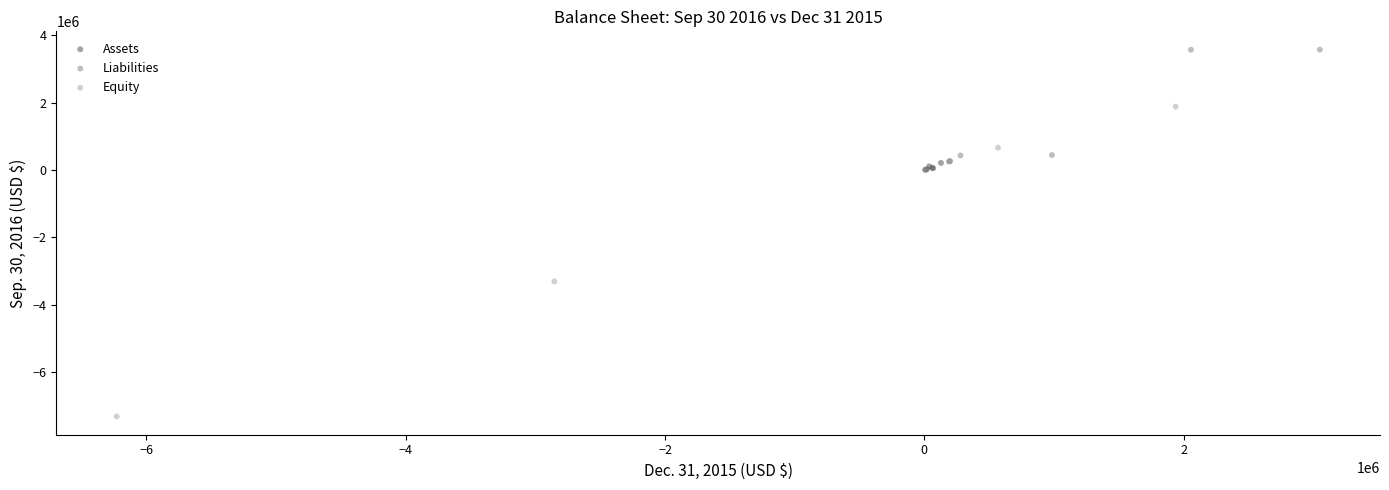

Which series contains the lowest Y value?

Equity